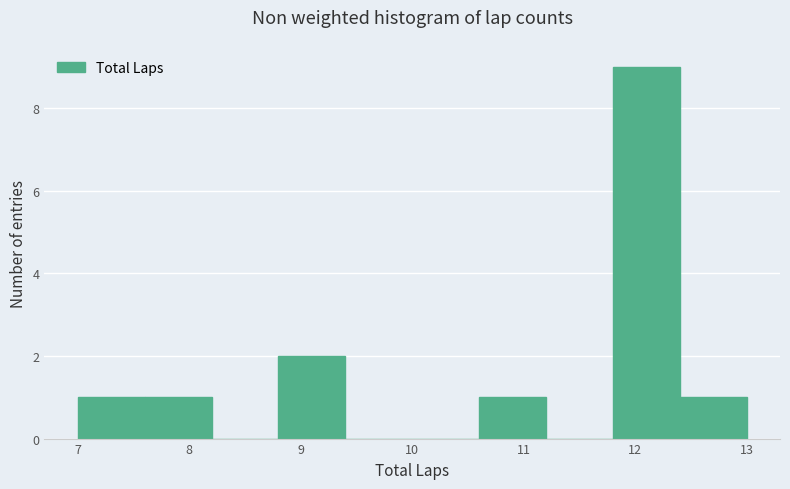

Over which range of the x-axis is the bar tallest?

11.8 to 12.4